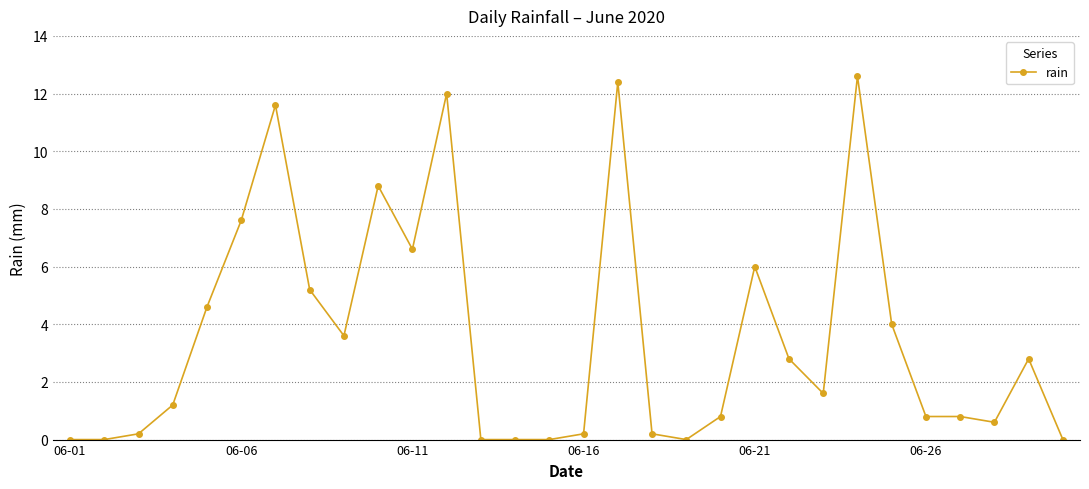

Reading left to right, what are all the values shown in this chart?

0.0	0.0	0.2	1.2	4.6	7.6	11.6	5.2	3.6	8.8	6.6	12.0	0.0	0.0	0.0	0.2	12.4	0.2	0.0	0.8	6.0	2.8	1.6	12.6	4.0	0.8	0.8	0.6	2.8	0.0